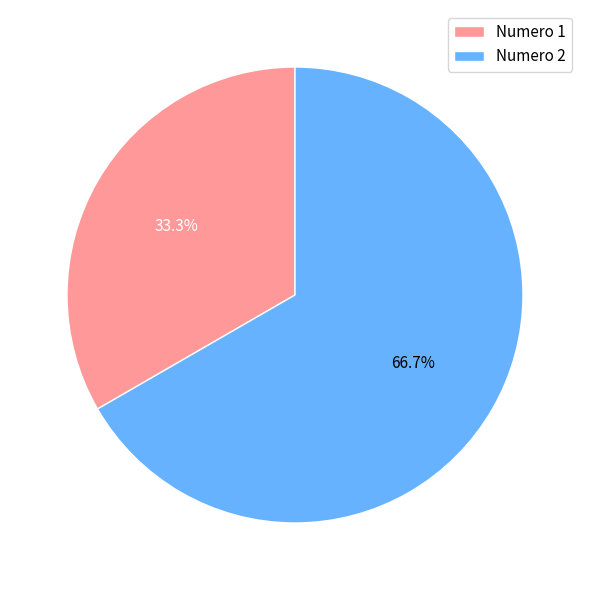

Do Numero 1 and Numero 2 together represent more than half of the pie?

Yes